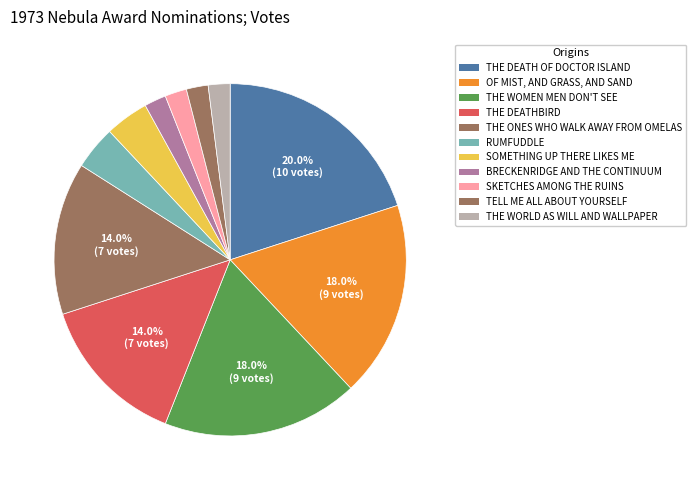

Count the number of slices in the pie.

11